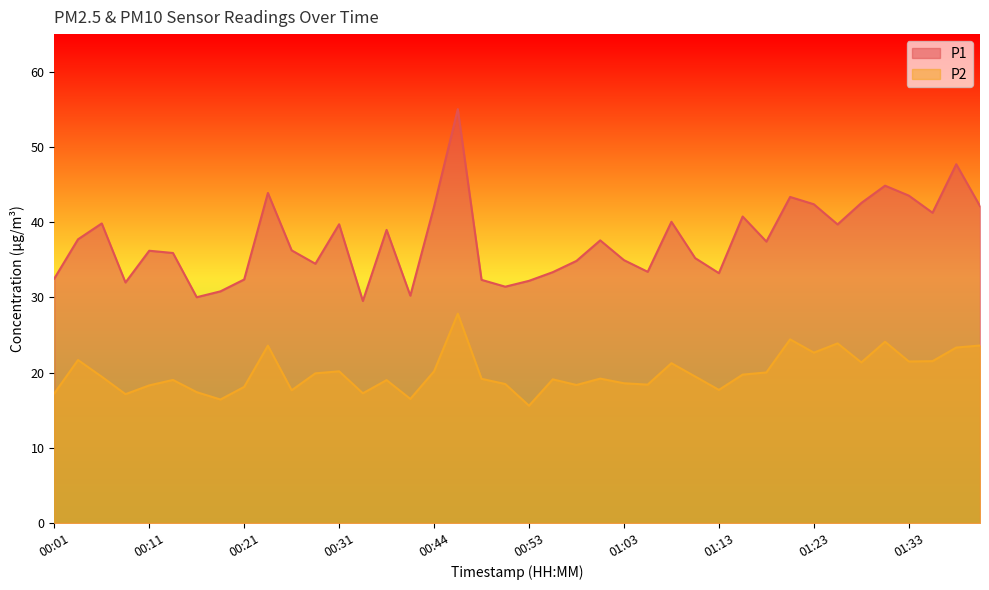

True or false: P2 and P1 intersect in this chart.

False